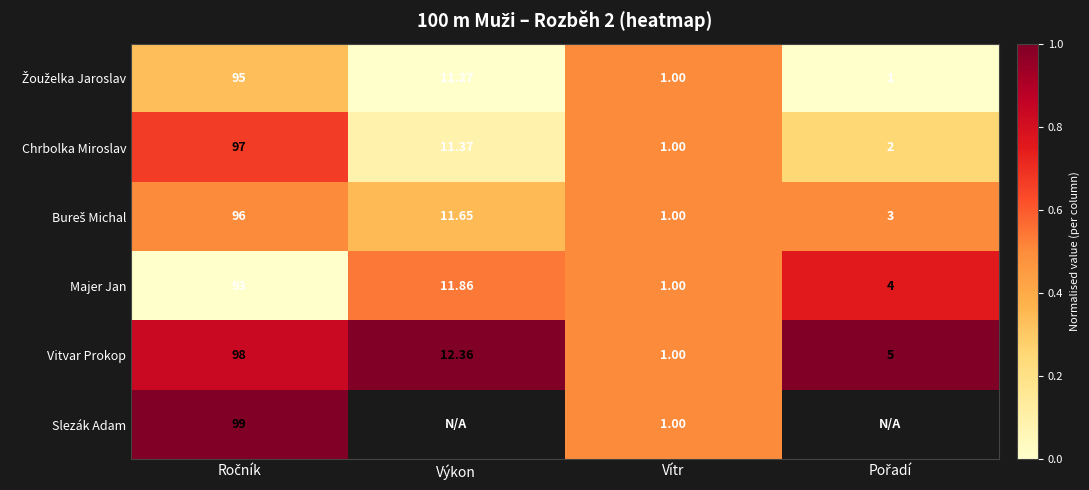

Where is Majer Jan nearest to the value 47?

Výkon